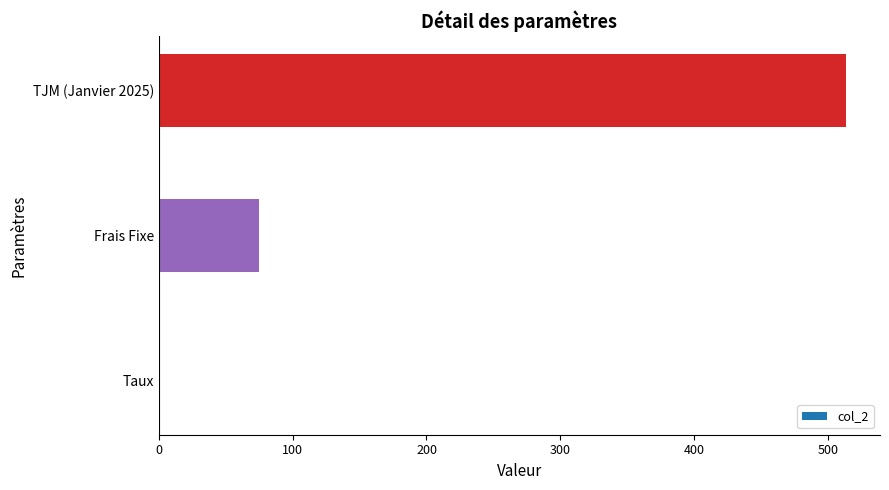

What value does the data have at TJM (Janvier 2025)?

513.0